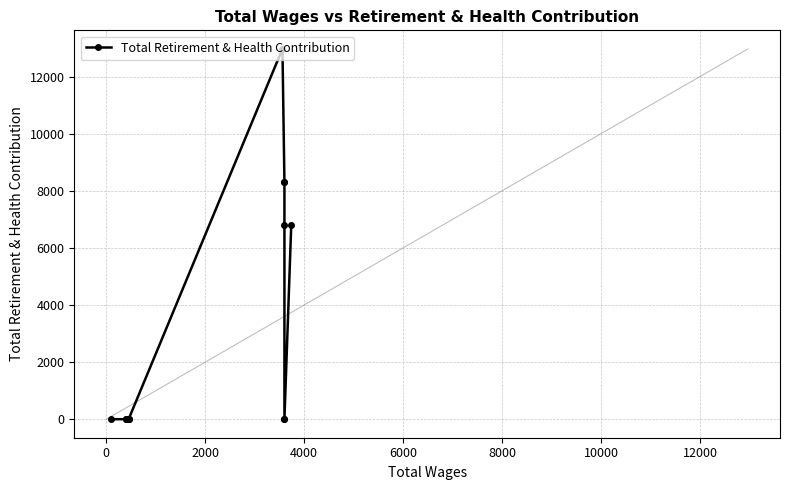

Is this an area chart (filled region under the line)?

No